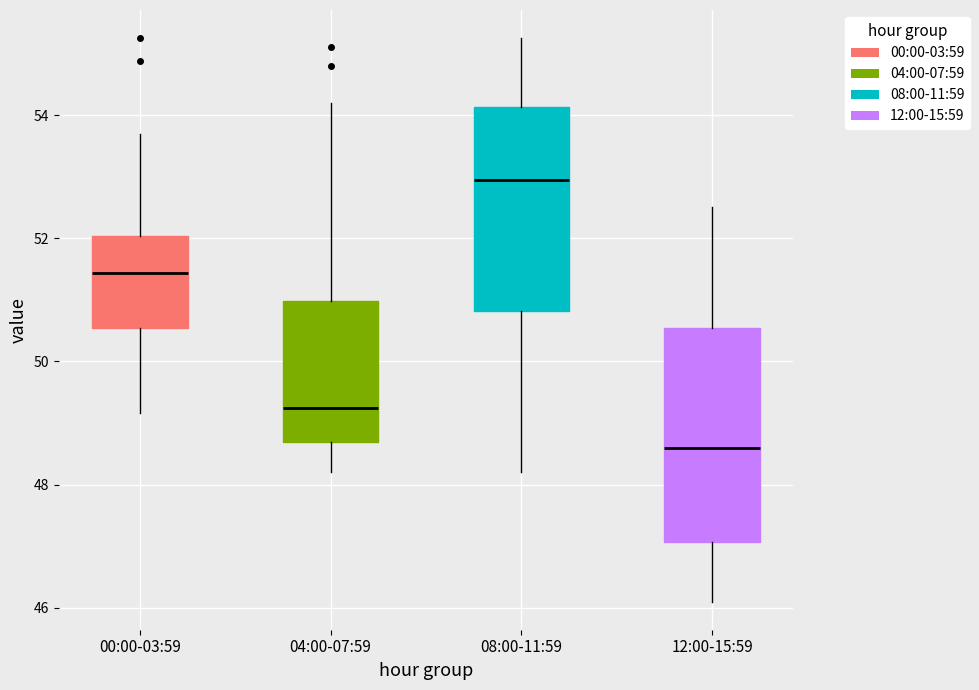

Which box's median line is the lowest?

12:00-15:59